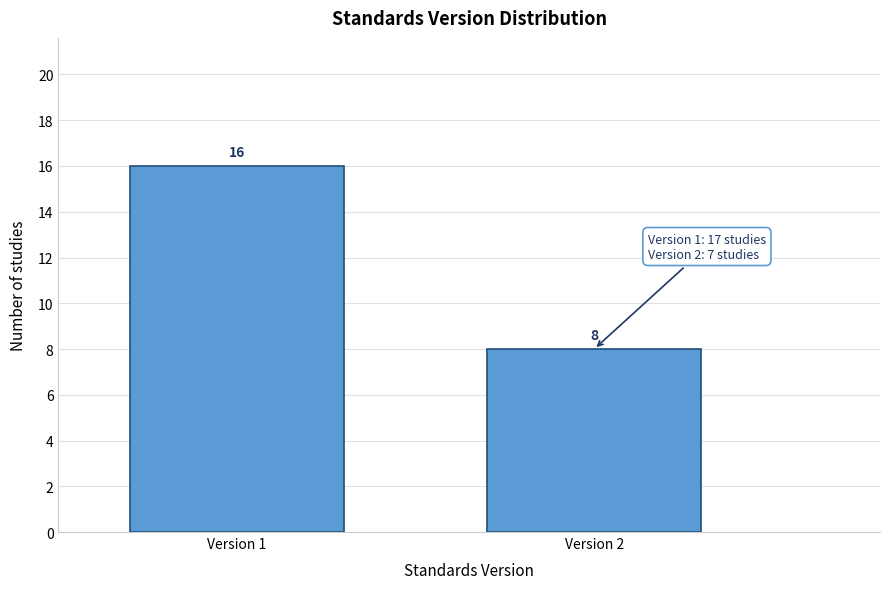

Reading left to right, transcribe all the data shown in this chart.

Version 1=16	Version 2=8